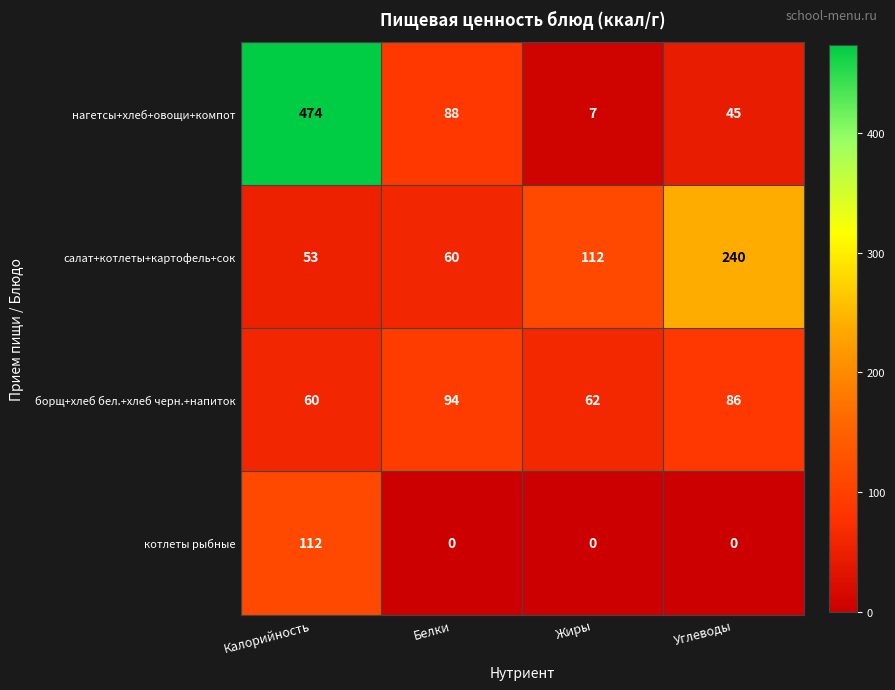

Which category has the highest value across all series?

Калорийность